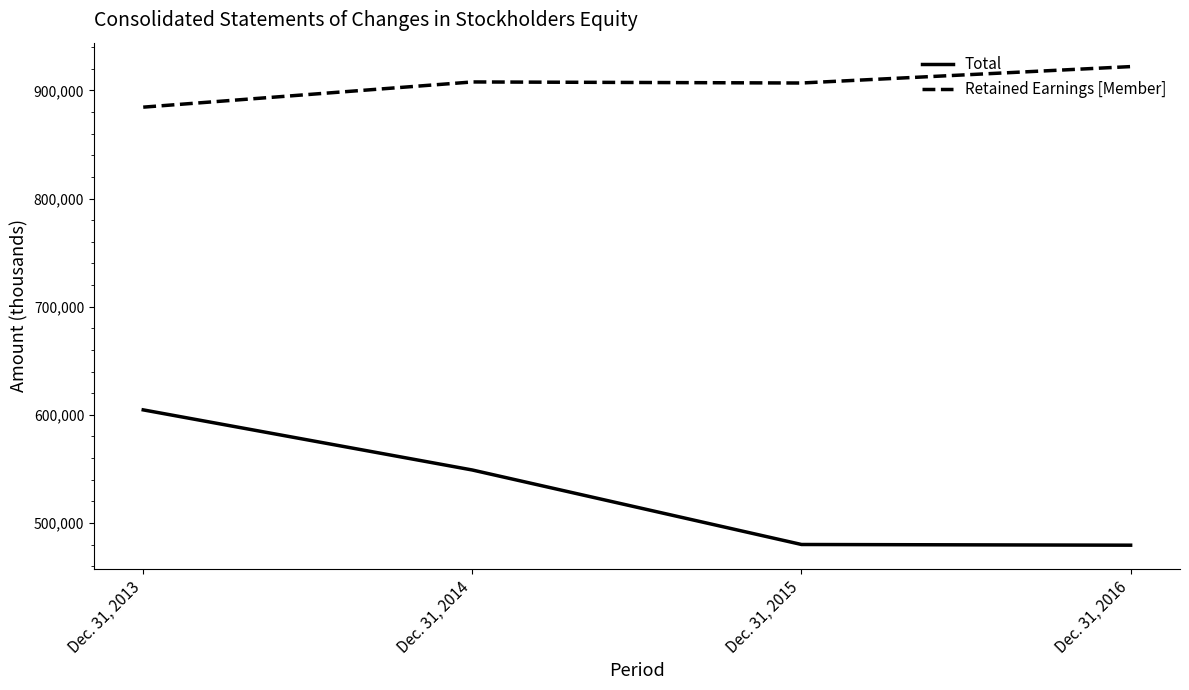

What is the maximum value for Total?

604606